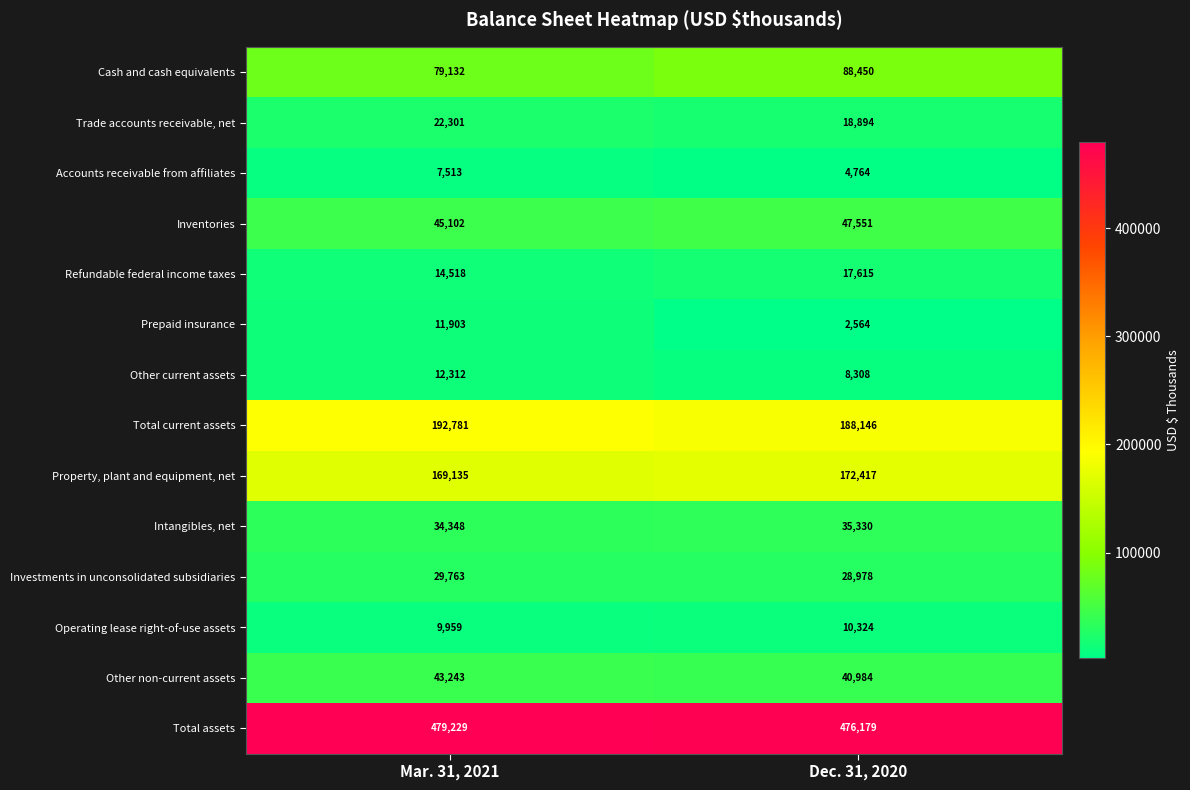

Is it true that Prepaid insurance equals 11903 at Mar. 31, 2021?

True